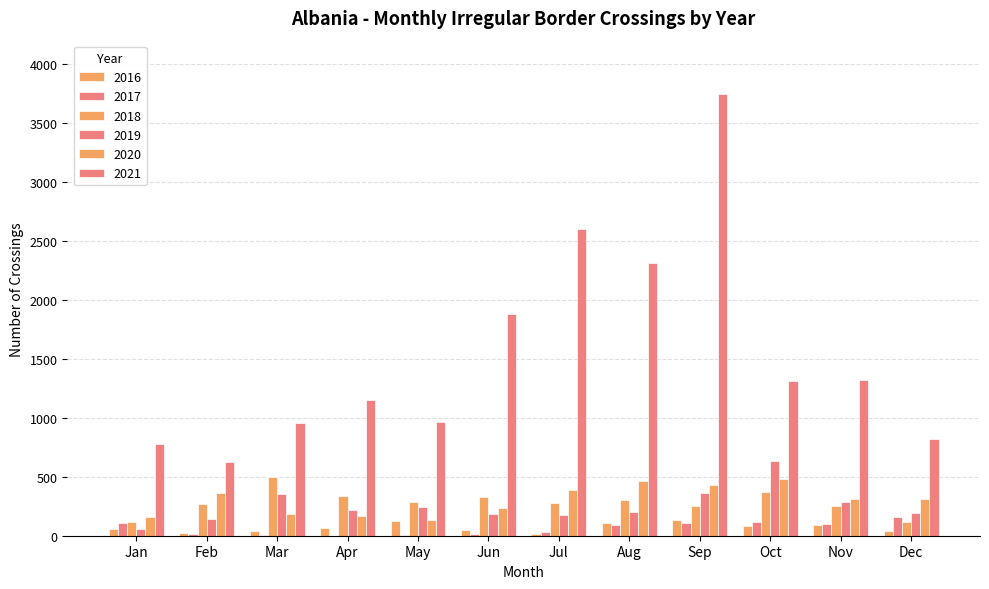

Count the number of categories in the chart.

12